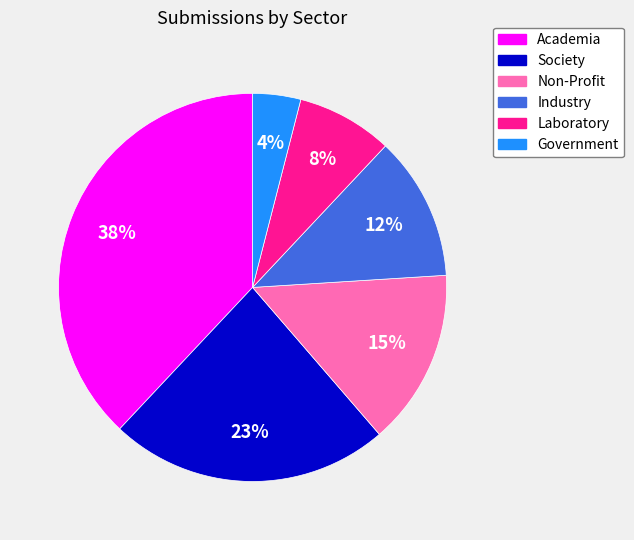

To the nearest percent, what is the average slice percentage?

17%